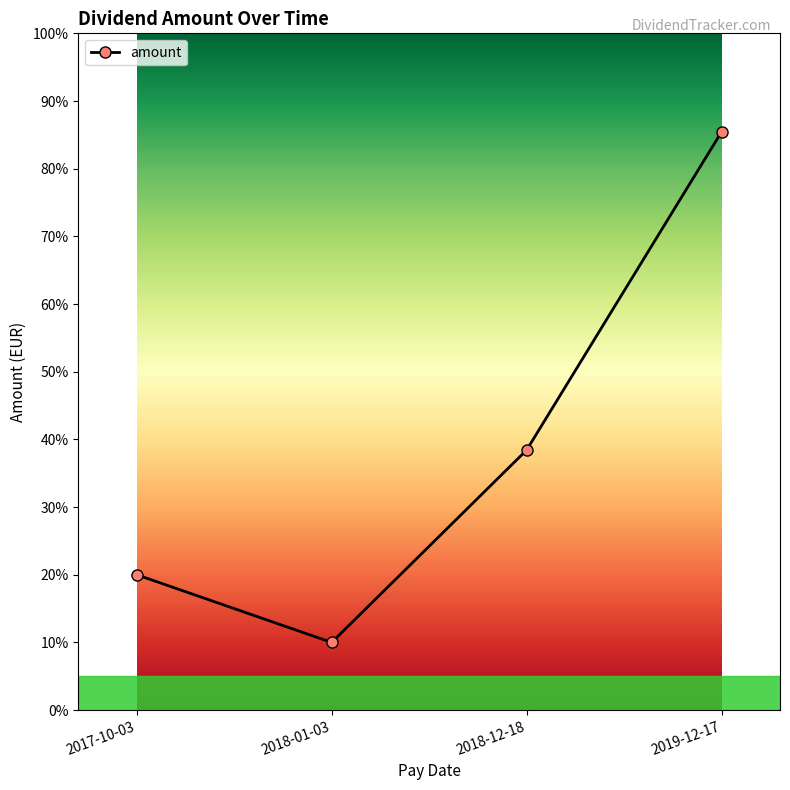

Is it true that the value at 2019-12-17 is 0.3?

False